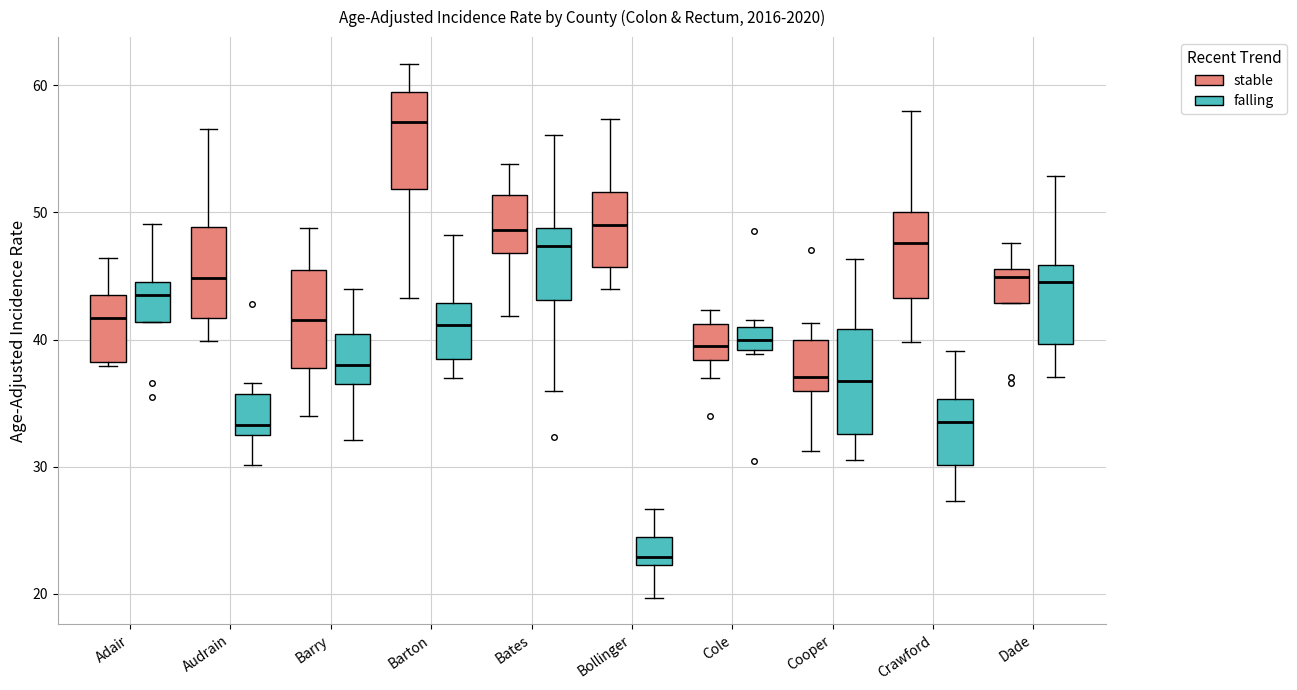

Where is the upper edge of the box for Audrain (falling) on the y-axis? The values are not printed on the chart, so give them approximately, as read against the axis.

36